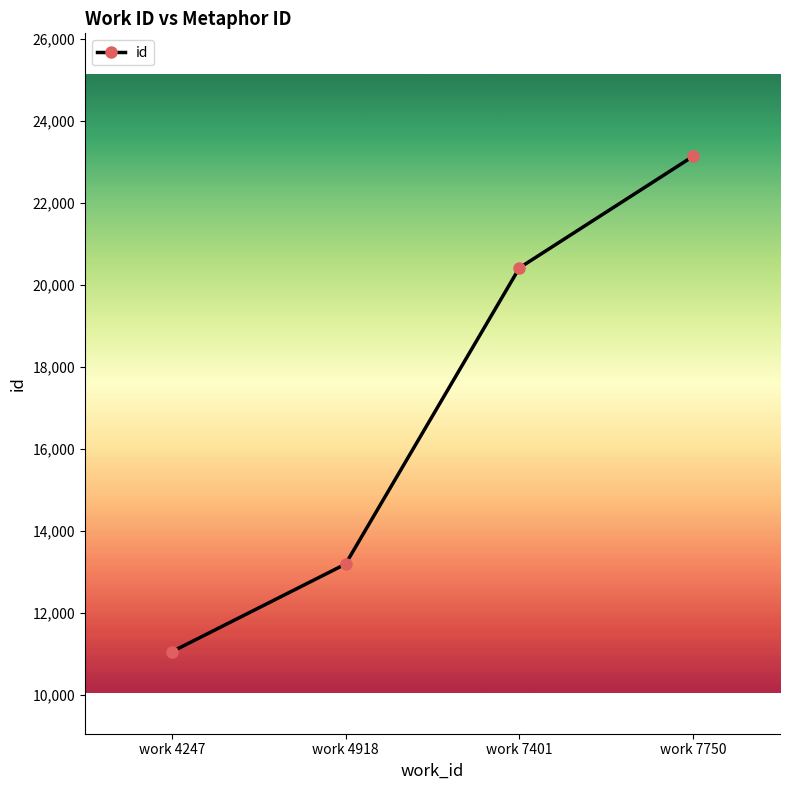

At which label is the value closest to 17100?

work 7401